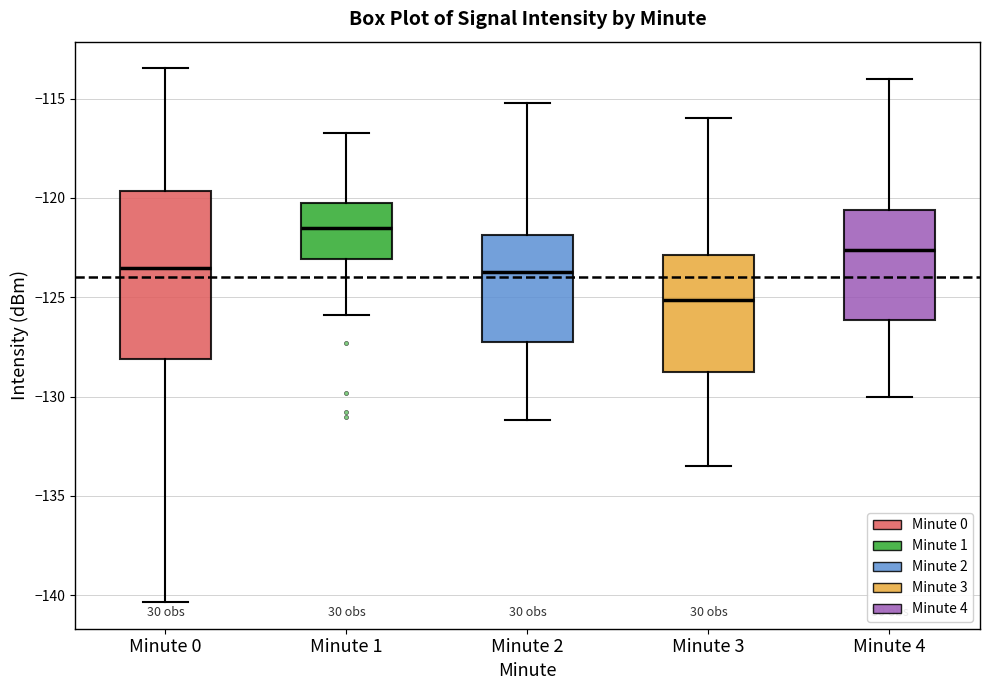

Which box is the tallest, from its lower edge to its upper edge?

Minute 0